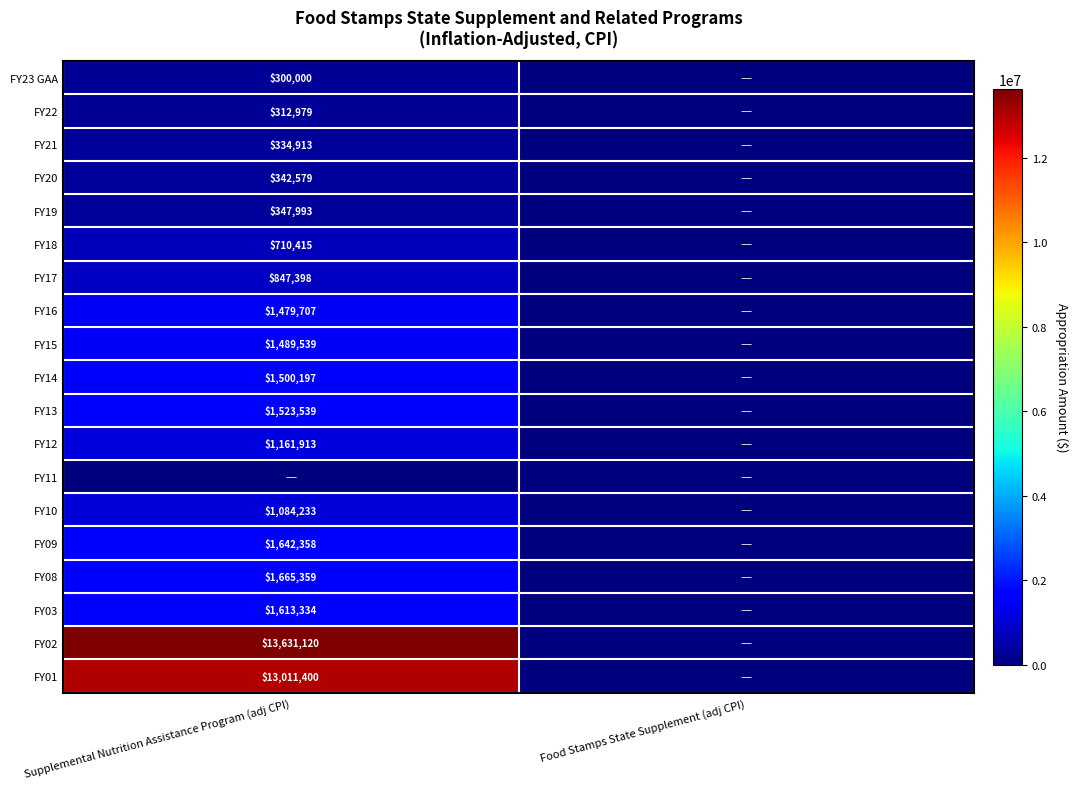

Which has a higher value, Supplemental Nutrition Assistance Program (adj CPI) or Food Stamps State Supplement (adj CPI)?

Supplemental Nutrition Assistance Program (adj CPI)